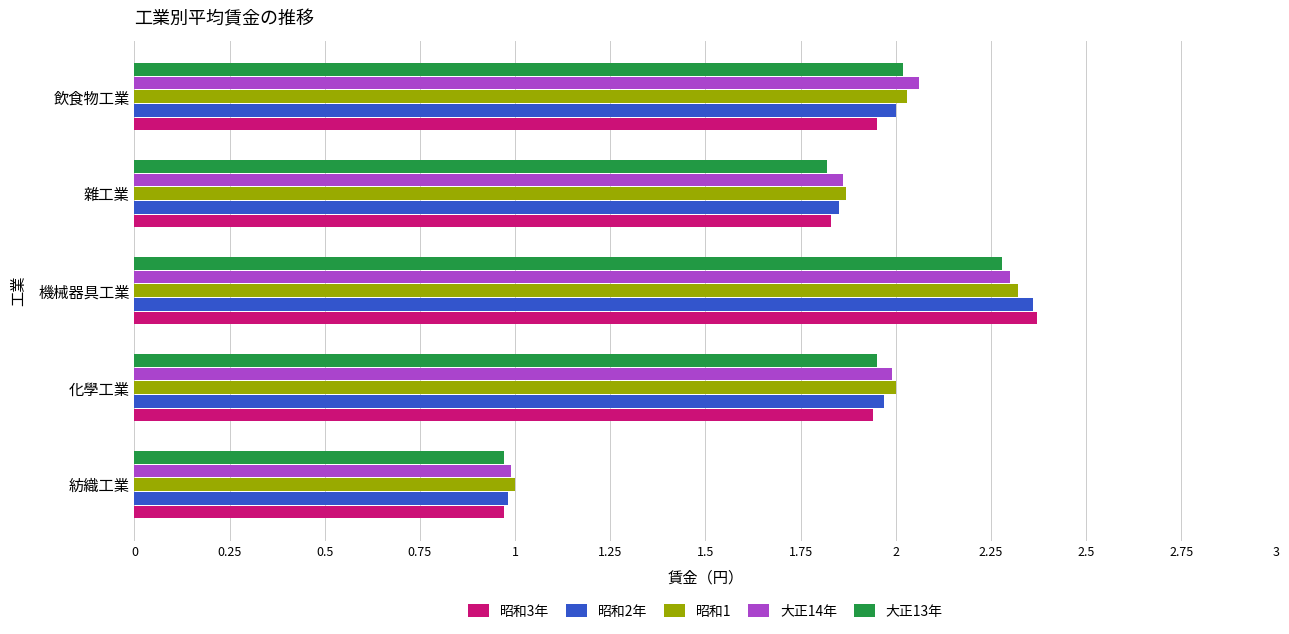

Which series changed the most between 機械器具工業 and 飲食物工業?

昭和3年